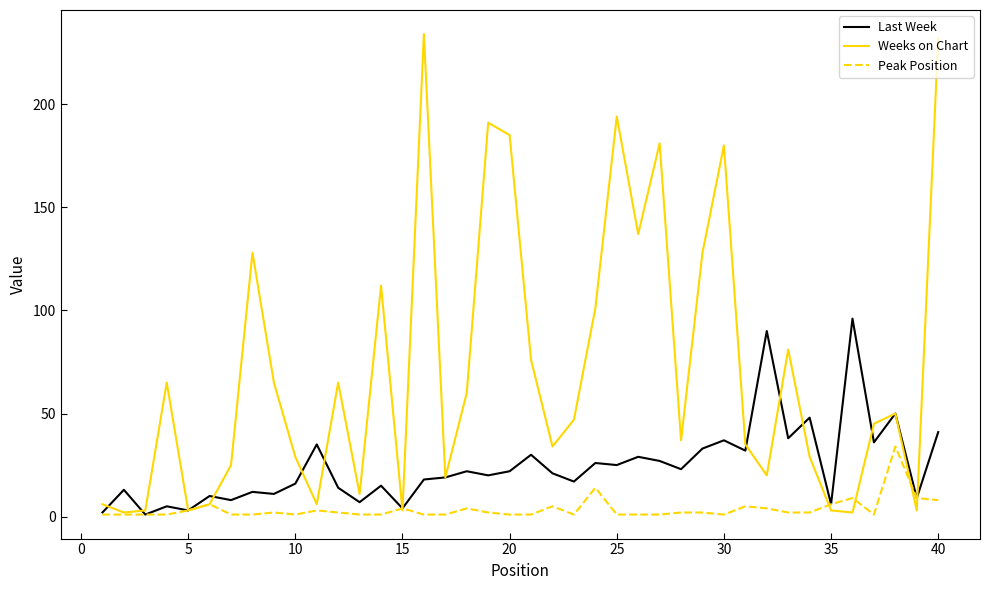

List the series in order of their peak value, highest first.

Weeks on Chart, Last Week, Peak Position